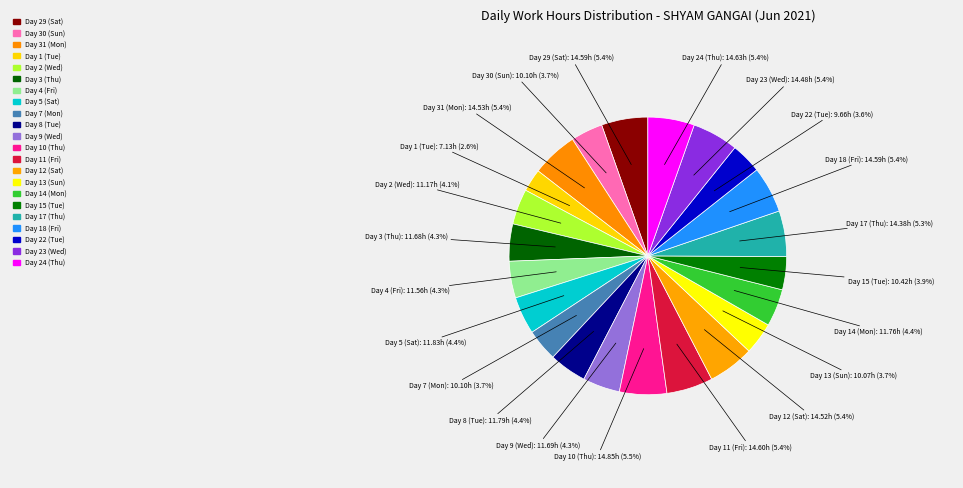

Does Day 18 (Fri) represent more than half of the total?

No